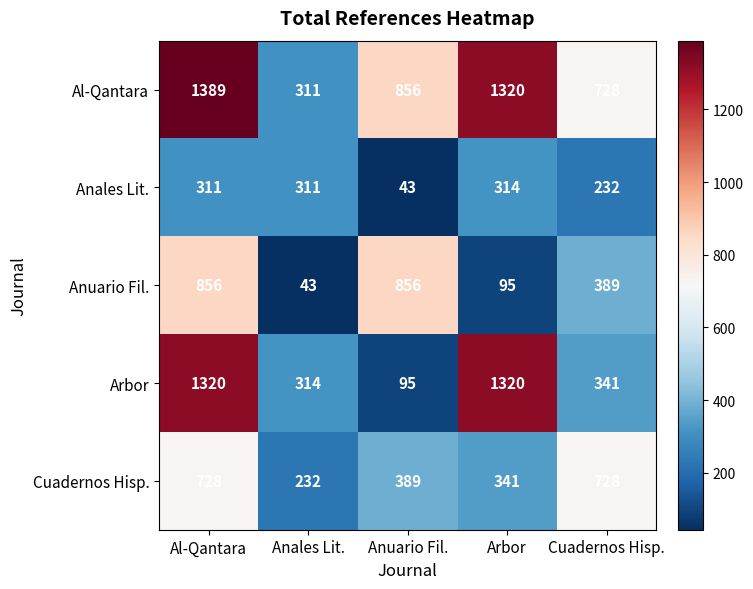

Reading left to right, what are all the values shown in this chart?

Al-Qantara: 1389	311	856	1320	728
Anales Lit.: 311	311	43	314	232
Anuario Fil.: 856	43	856	95	389
Arbor: 1320	314	95	1320	341
Cuadernos Hisp.: 728	232	389	341	728